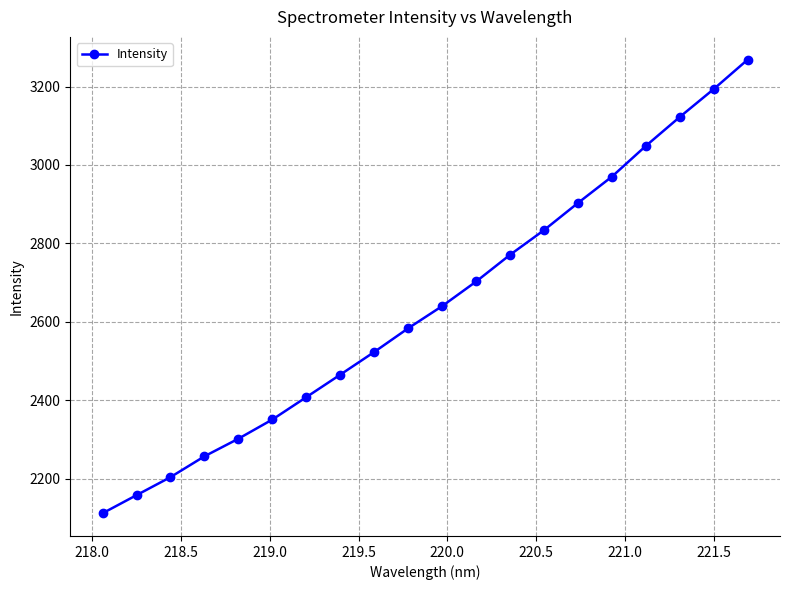

True or false: there are more than 0 points higher than both neighbors.

False